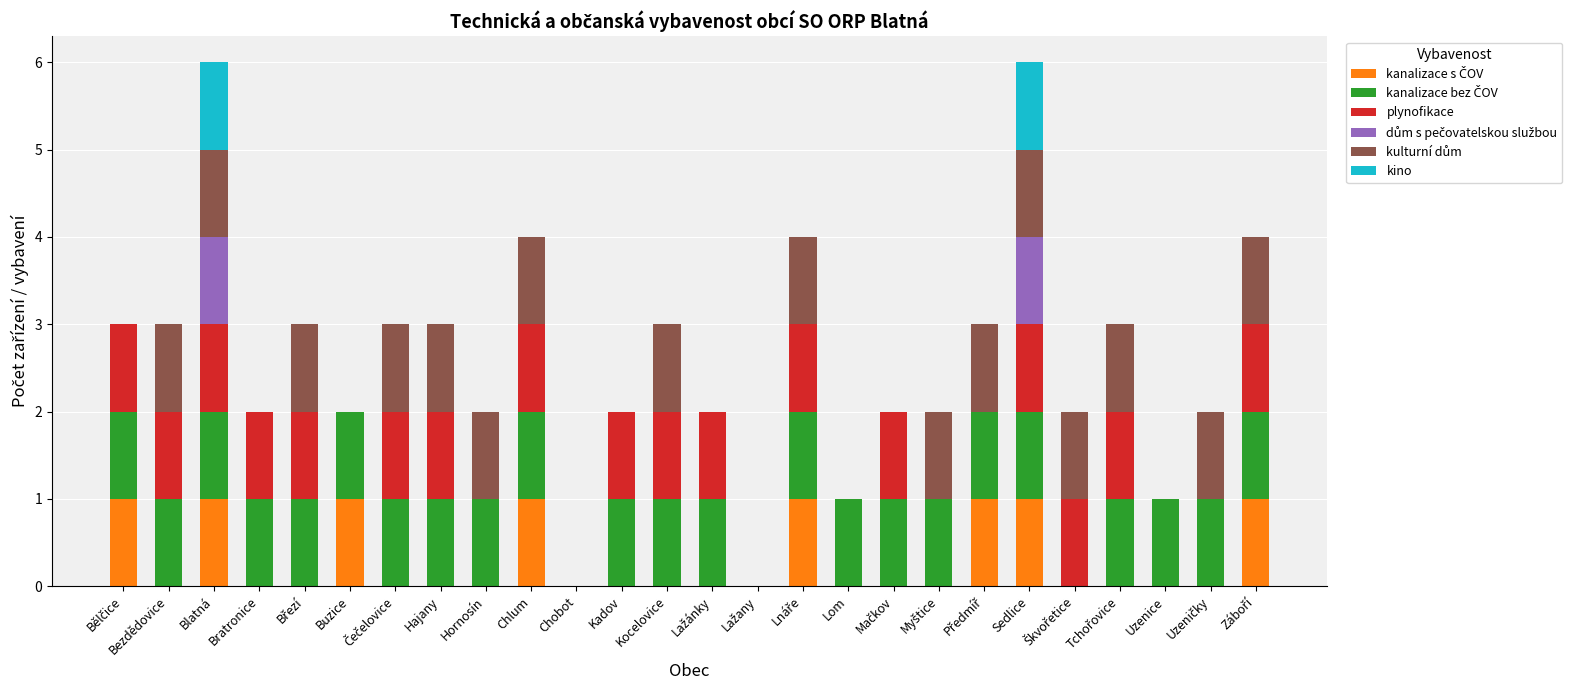

Count the number of categories in the chart.

26